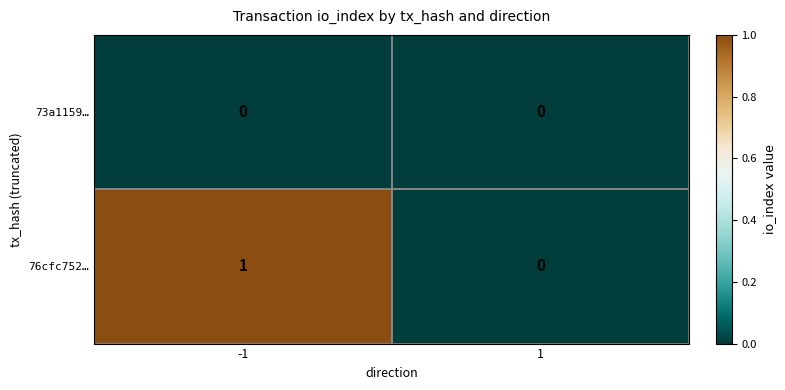

Rank the series by their average value, from highest to lowest.

76cfc752…, 73a1159…